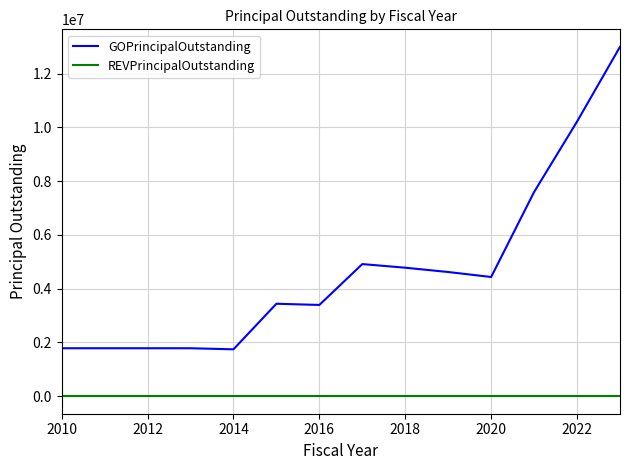

True or false: REVPrincipalOutstanding and GOPrincipalOutstanding intersect in this chart.

False